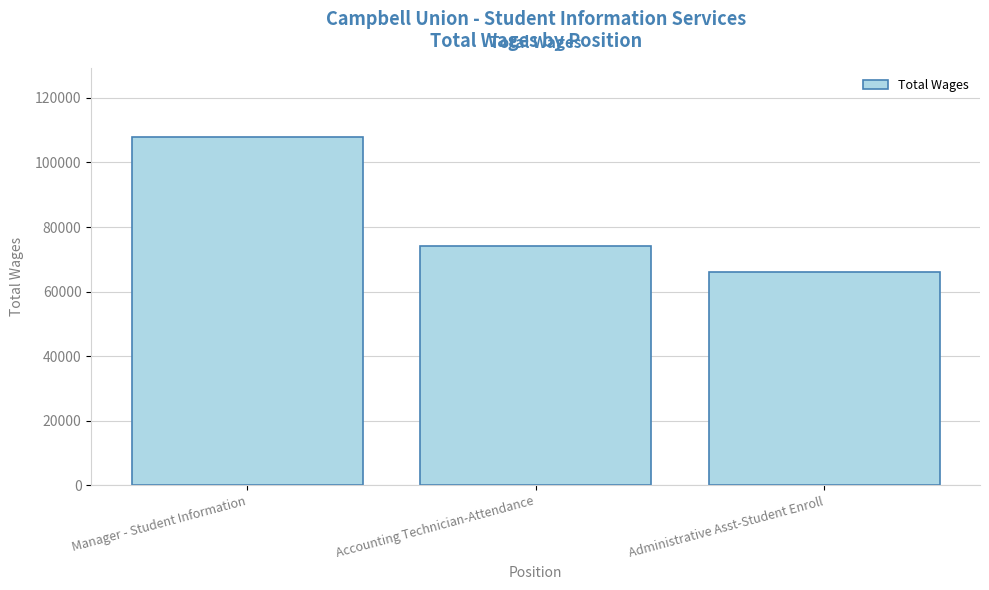

What value does the data have at Manager - Student Information, to the nearest 10?

107770